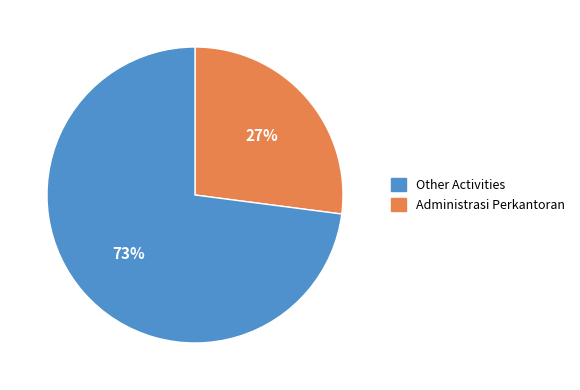

To the nearest percent, what is the difference between the largest and smallest slice percentages?

46%